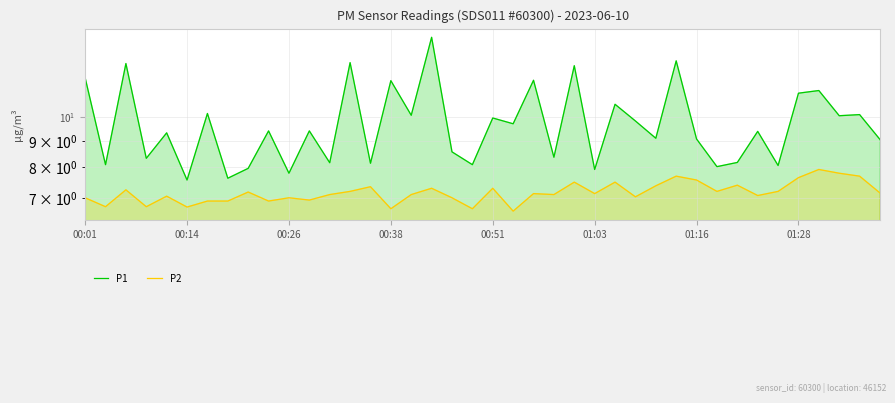

What are all the series names shown in the legend?

P1, P2